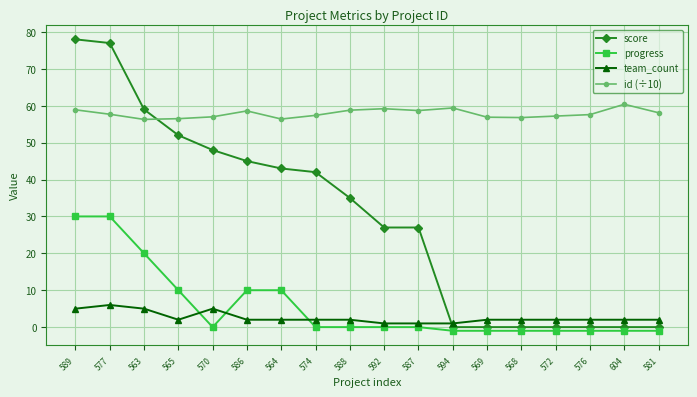

Where is the first local minimum for team_count?

565